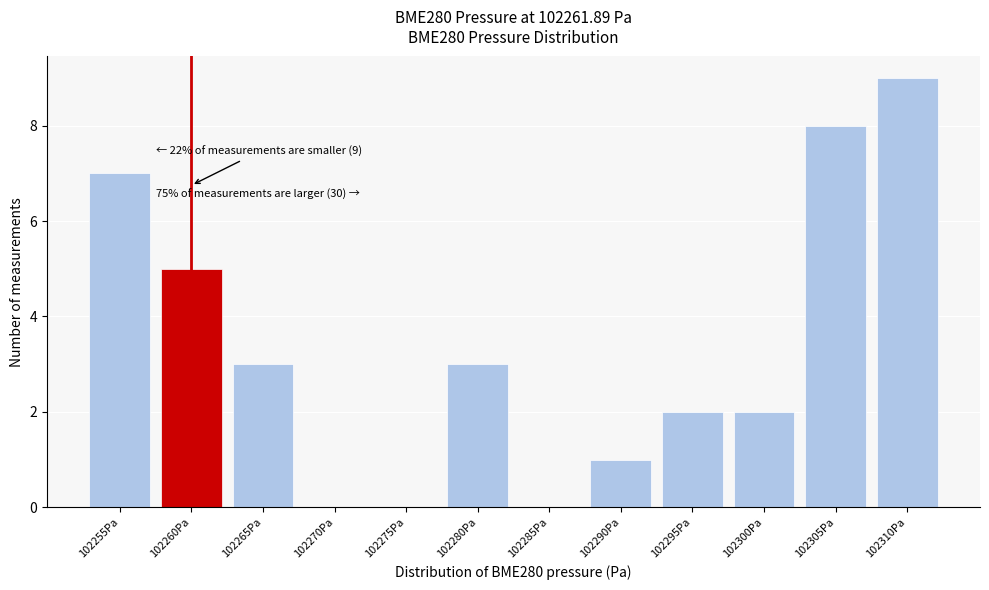

Reading right to left, list all the values displayed in this chart.

102310Pa=9	102305Pa=8	102300Pa=2	102295Pa=2	102290Pa=1	102285Pa=0	102280Pa=3	102275Pa=0	102270Pa=0	102265Pa=3	102260Pa=5	102255Pa=7